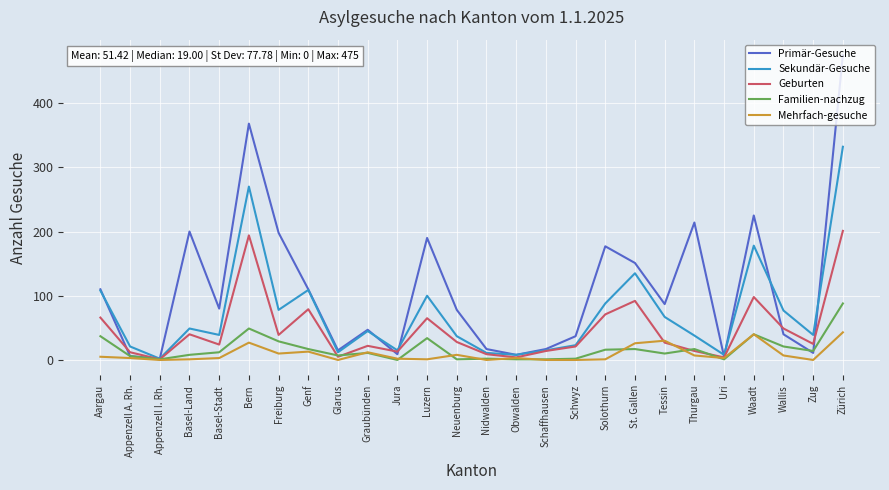

Is it true that Primär-Gesuche equals 338 at Waadt?

False